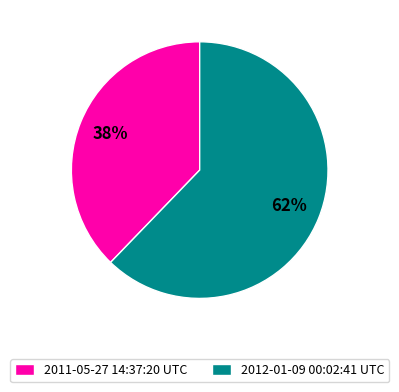

To the nearest percent, what is the combined percentage of 2011-05-27 14:37:20 UTC and 2012-01-09 00:02:41 UTC?

100%